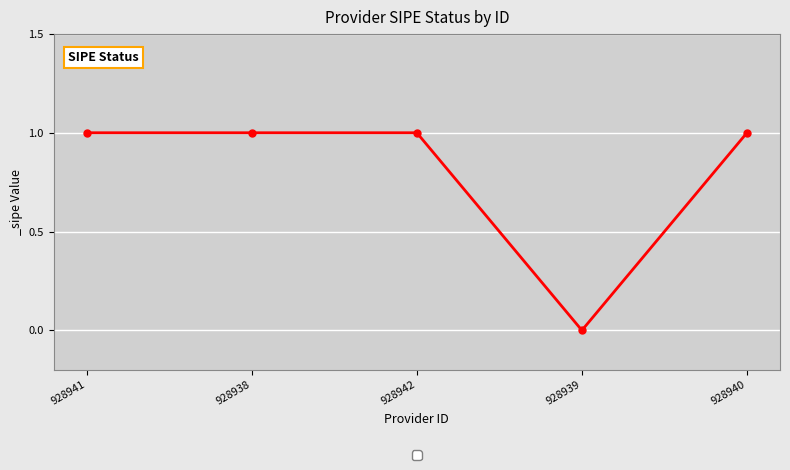

What is the greatest value displayed?

1